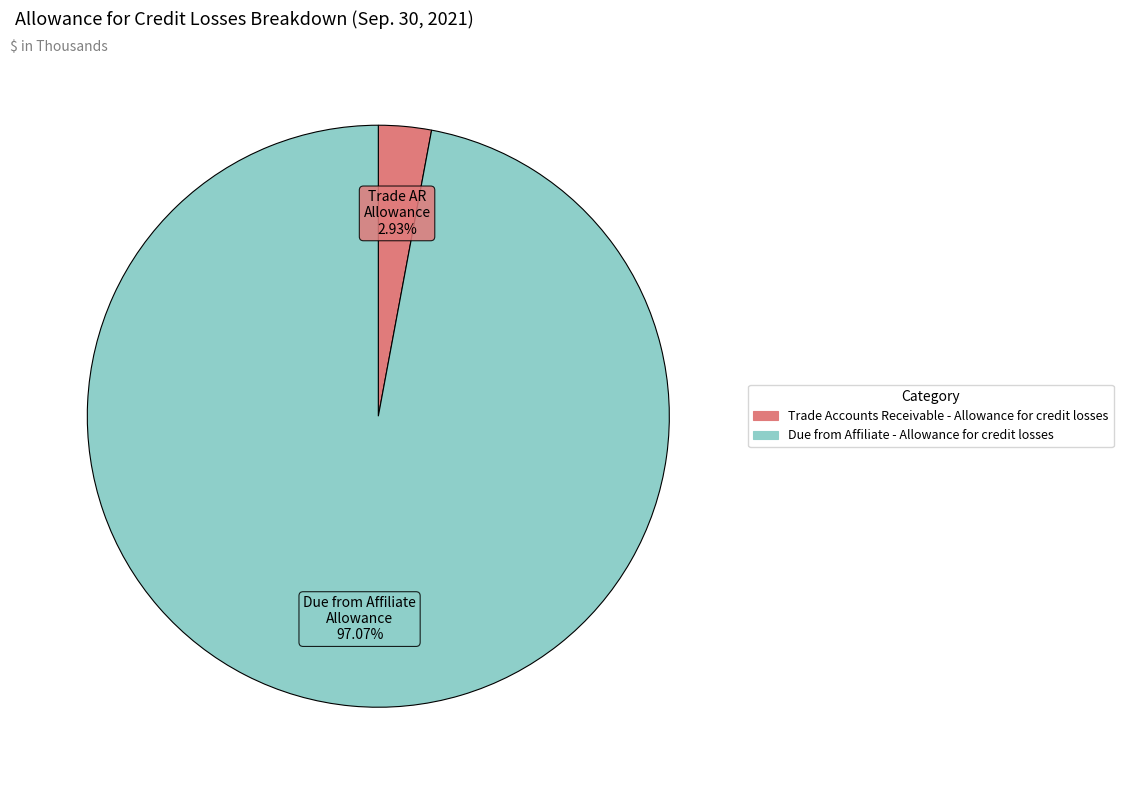

Do Due from Affiliate - Allowance for credit losses and Trade Accounts Receivable - Allowance for credit losses together represent more than half of the pie?

Yes